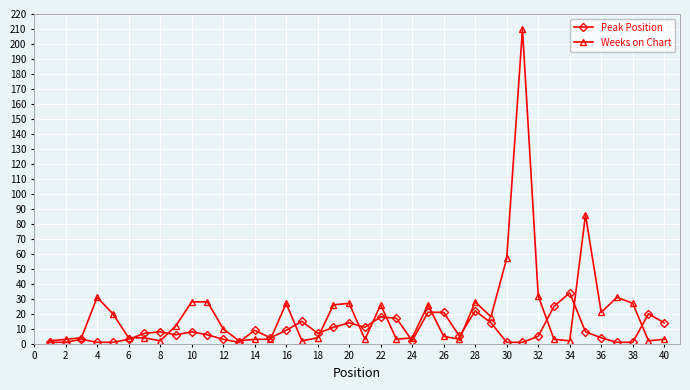

Which series has the largest range (max minus min)?

Weeks on Chart